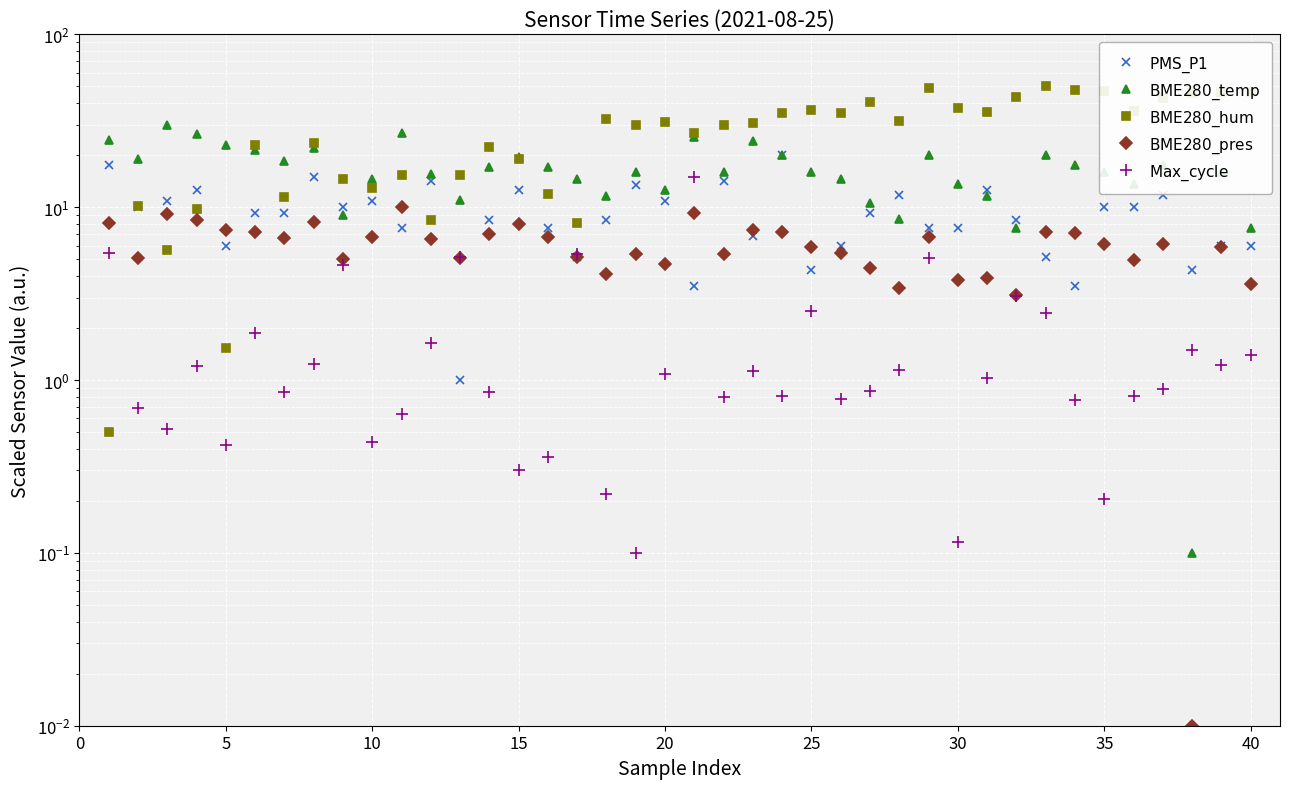

Is it true that $\mathrm{BME280\_hum}$ equals 7.6 at 30?

False